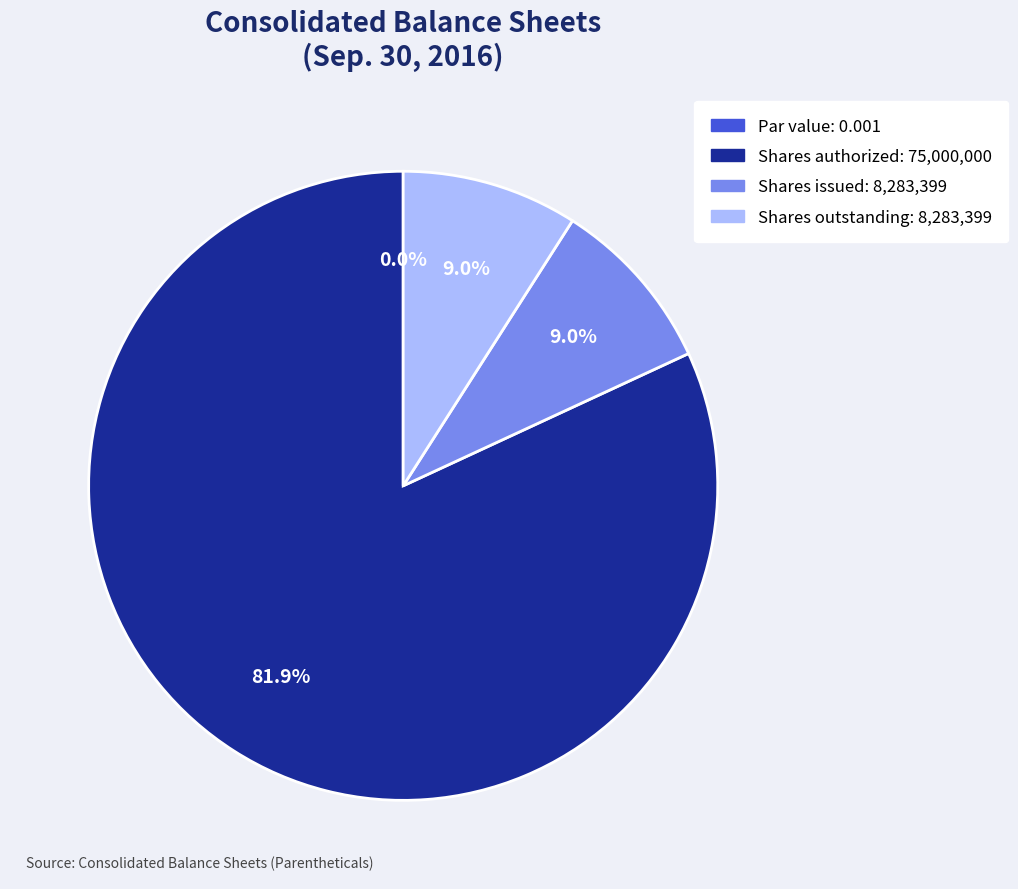

Do Common stock, shares authorized and Common stock, shares issued together represent more than half of the pie?

Yes